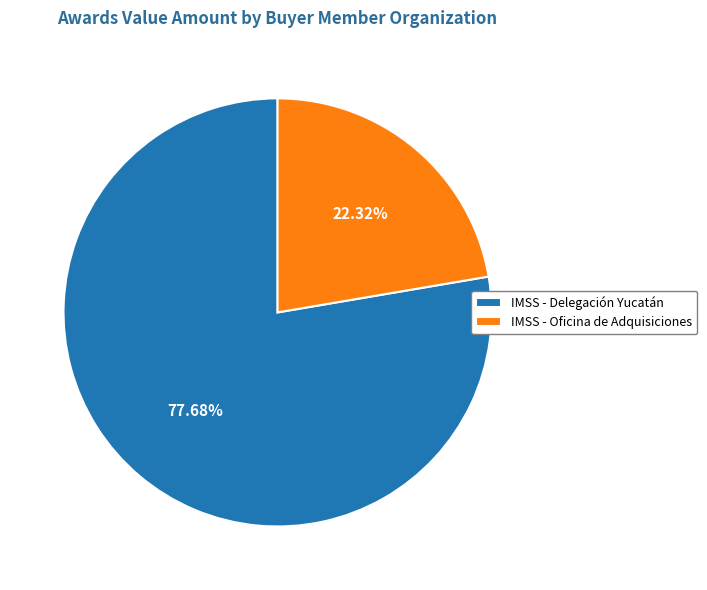

How many slices are in this pie chart?

2